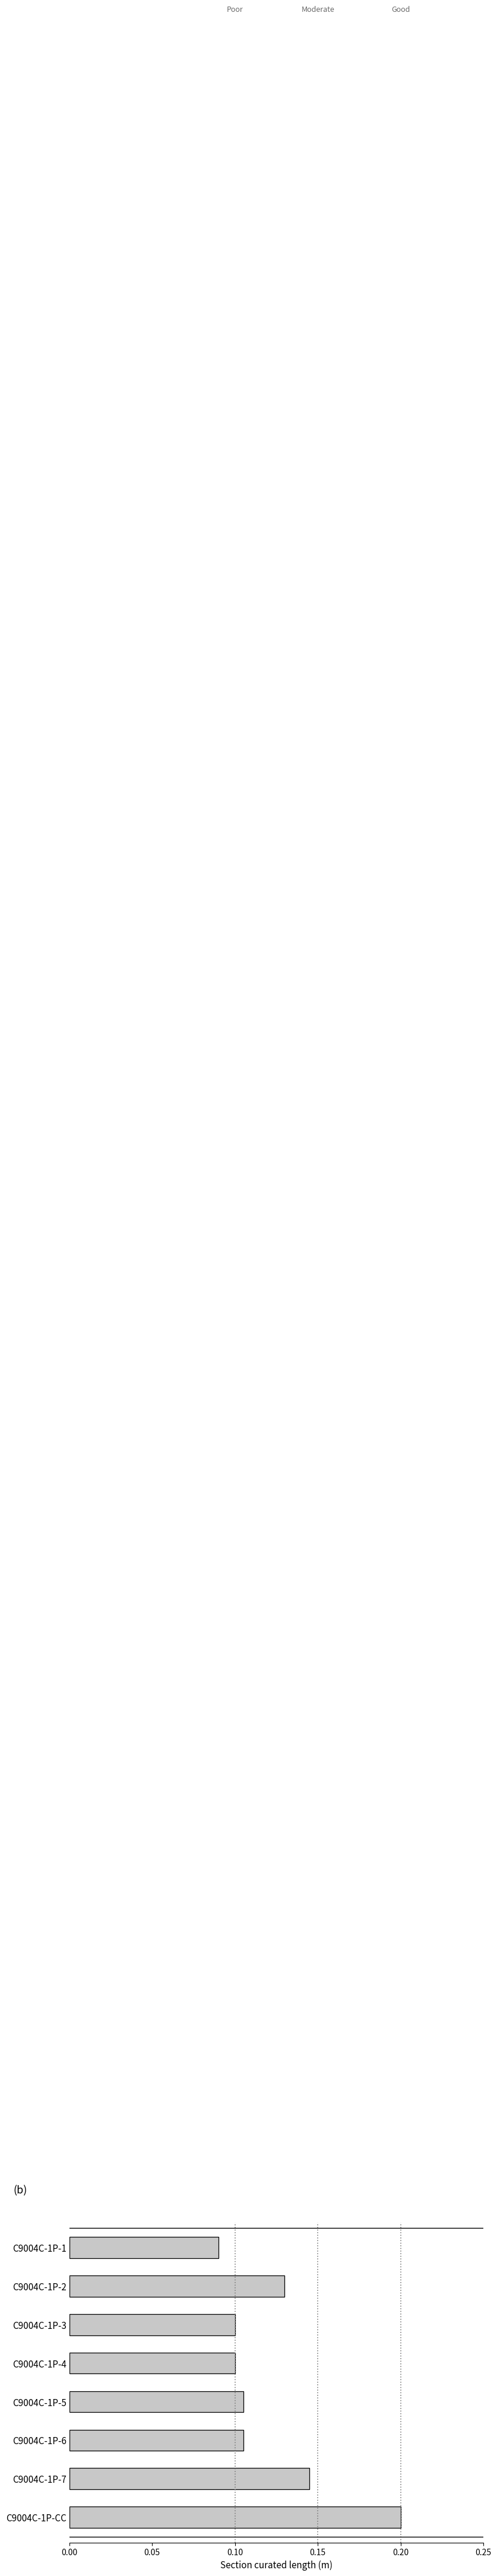

Which has a higher value, C9004C-1P-3 or C9004C-1P-7?

C9004C-1P-7